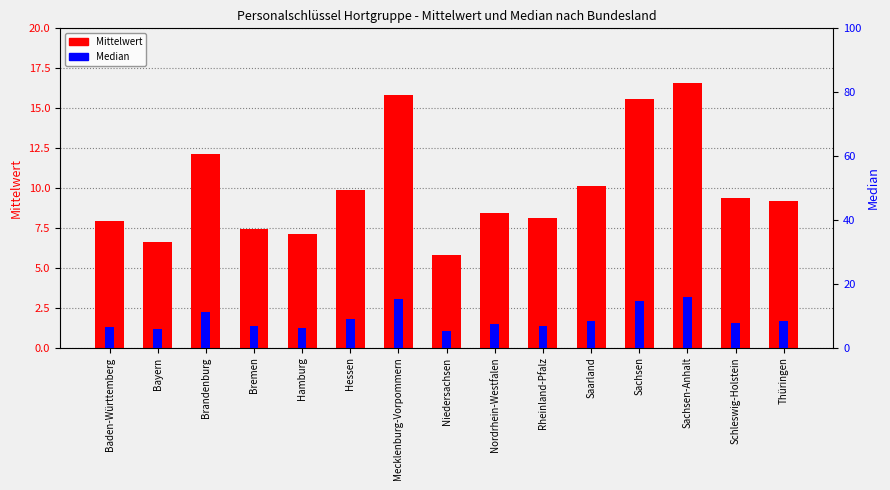

How many values in the Median series exceed 7?

9